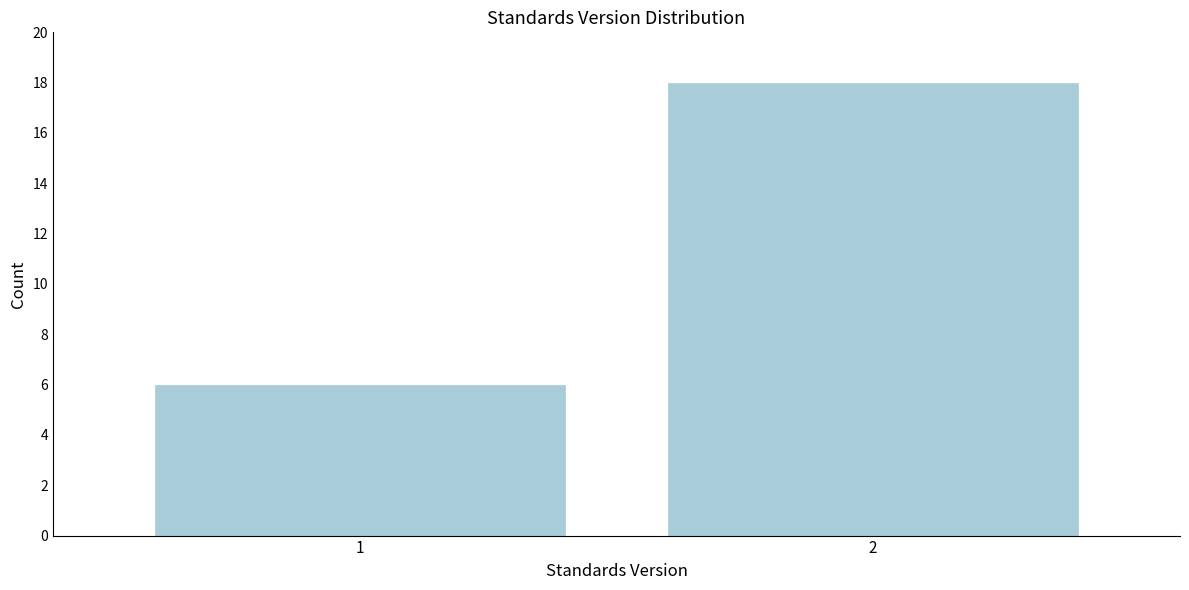

Reading right to left, what are all the values shown in this chart?

2=18	1=6